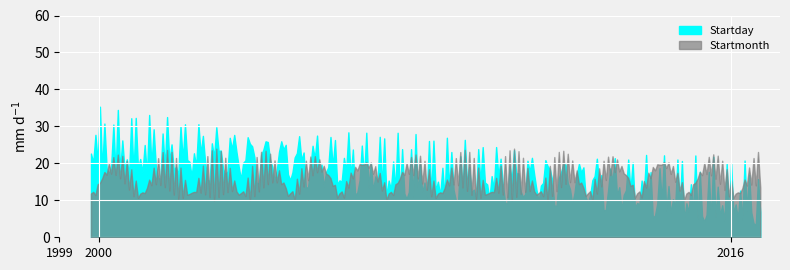

Where does the Startday series first go above 16?

10/18/1999